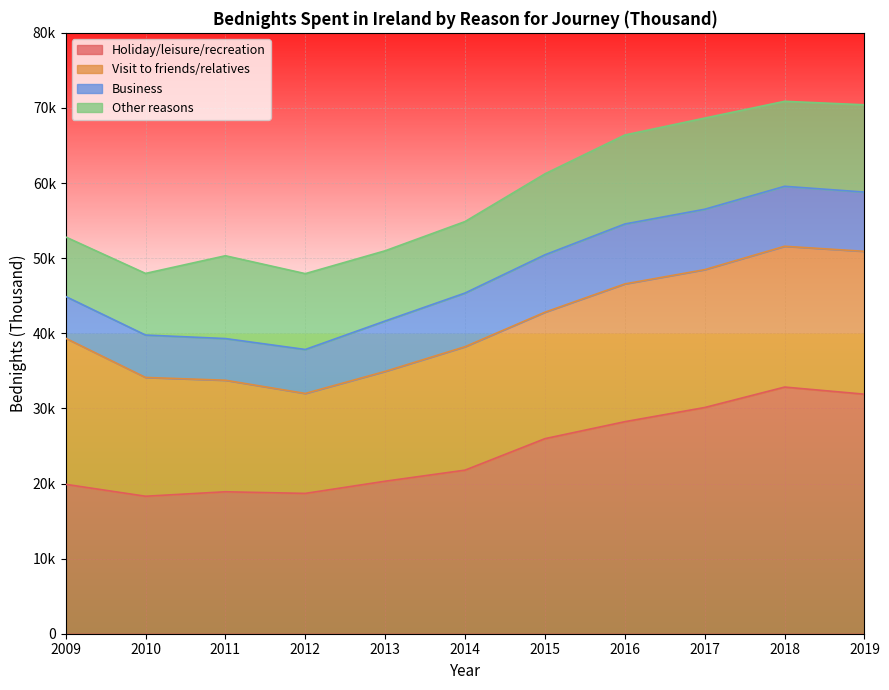

How many data points does each series have?

11